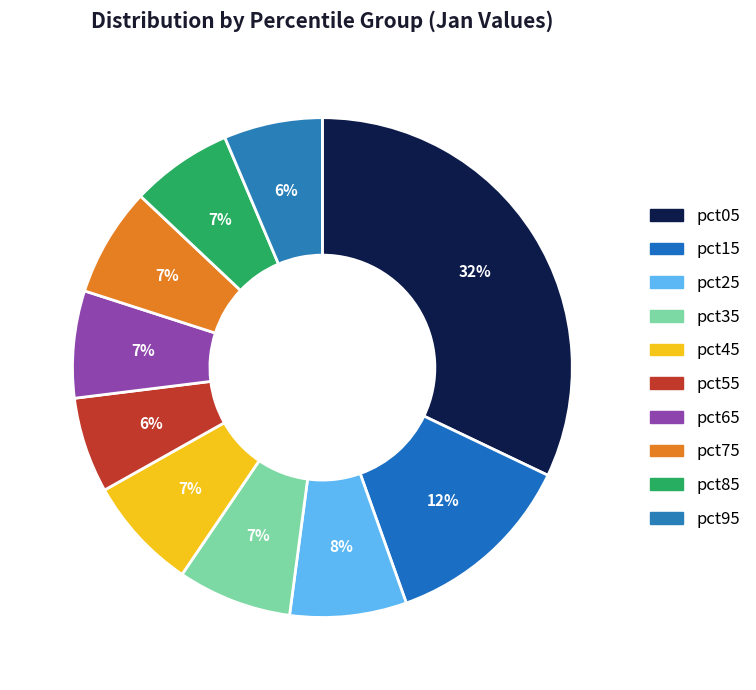

What is the largest slice in the pie chart?

pct05